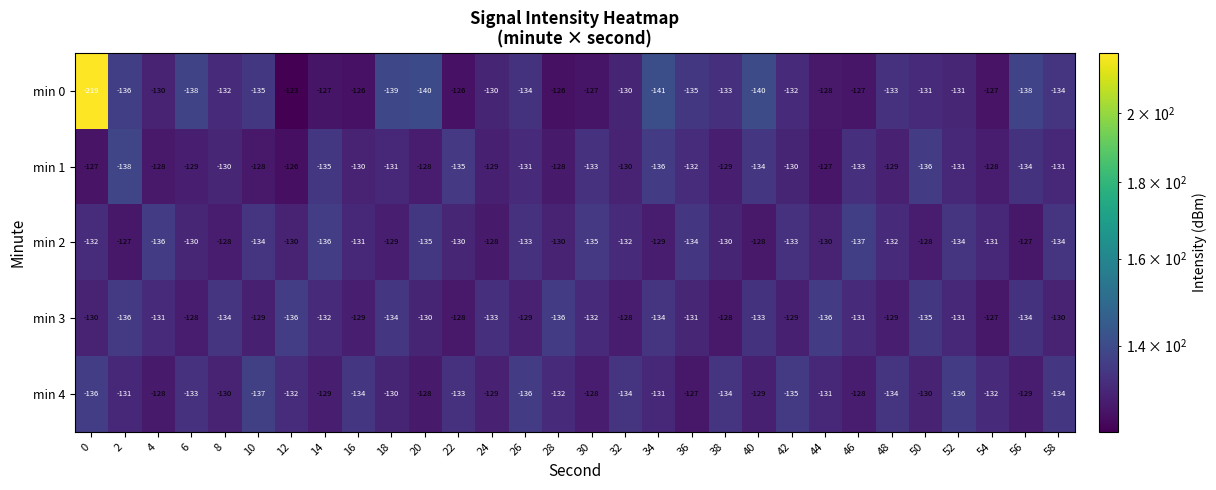

Which series has the widest spread of values?

min 0